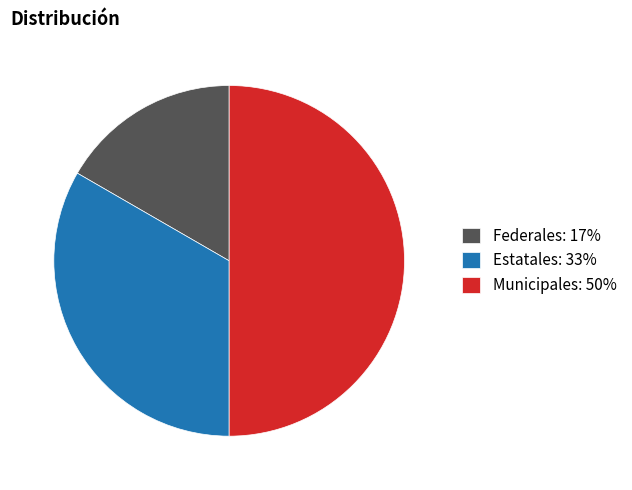

Is the sum of Estatales and Municipales greater than half?

Yes